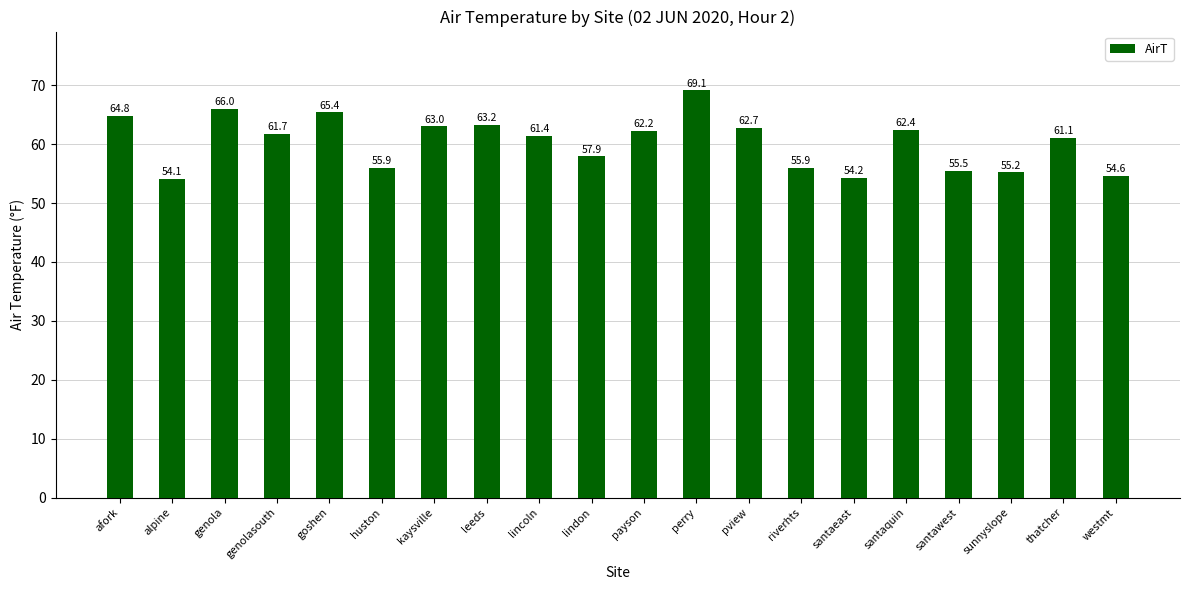

What is the approximate value at pview?

62.7